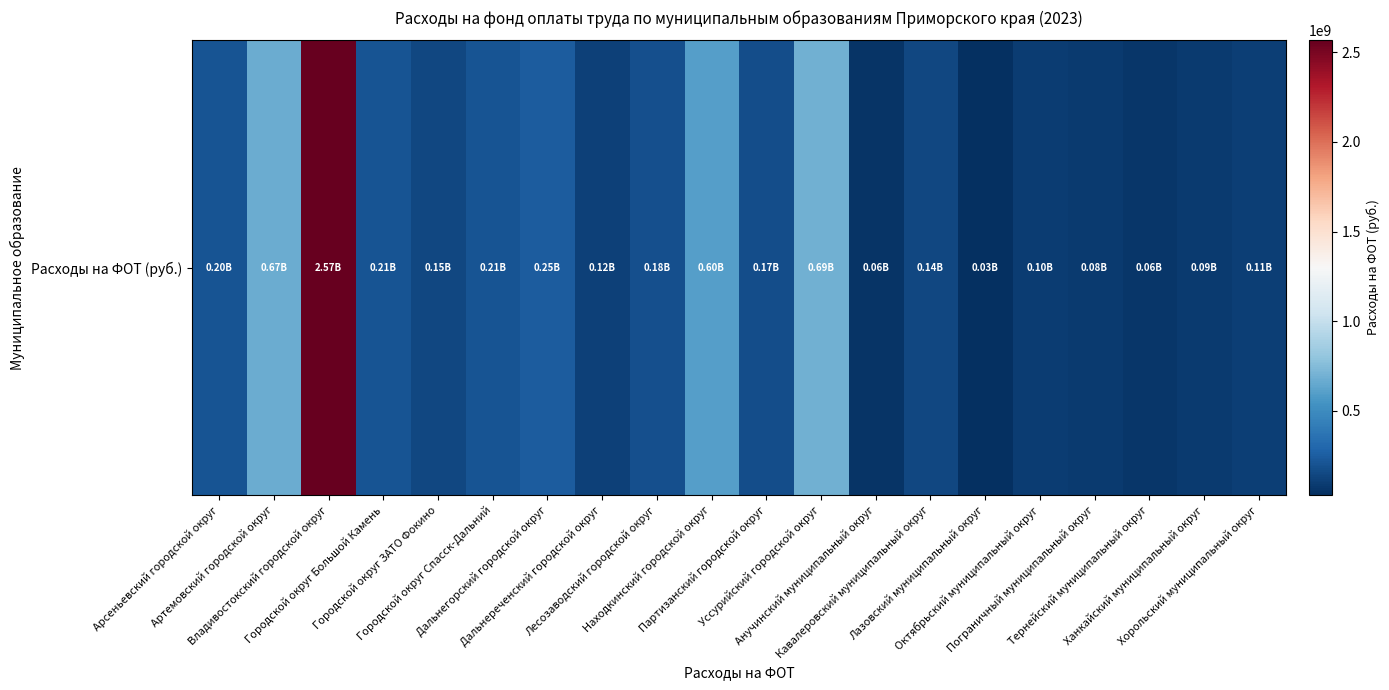

True or false: the data shows 264215592 at Городской округ ЗАТО Фокино.

False